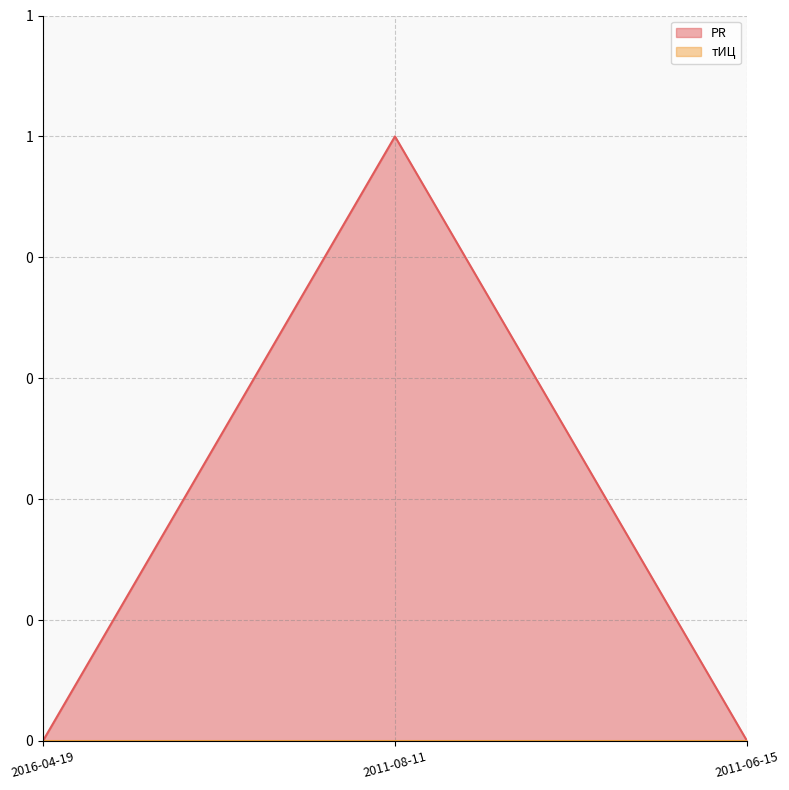

Does the chart have visible grid lines?

Yes